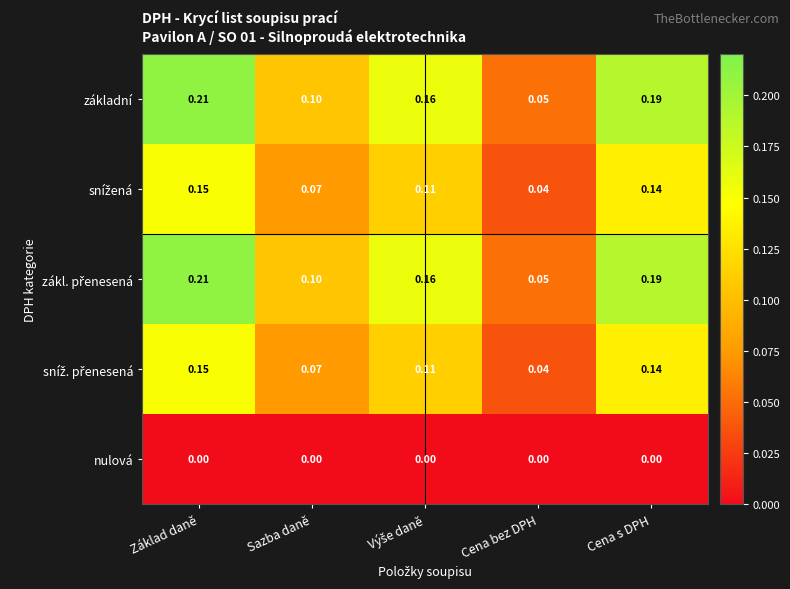

At which label does základní reach its peak?

Základ daně